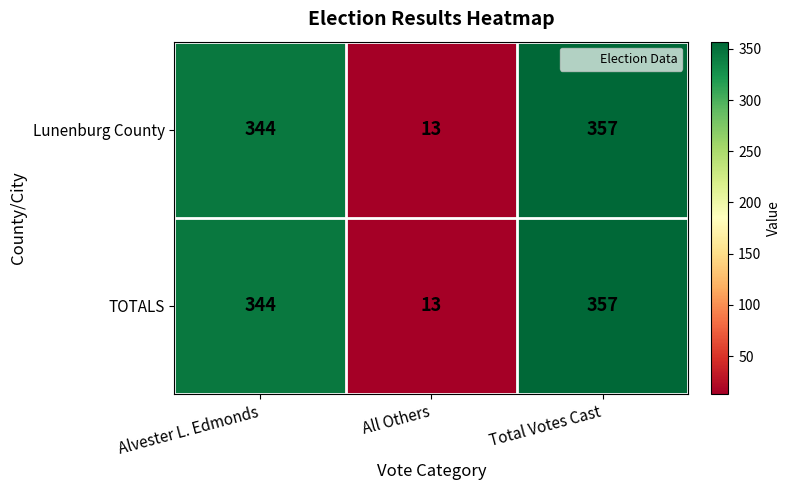

Is it true that Lunenburg County equals 344 at Alvester L. Edmonds?

True